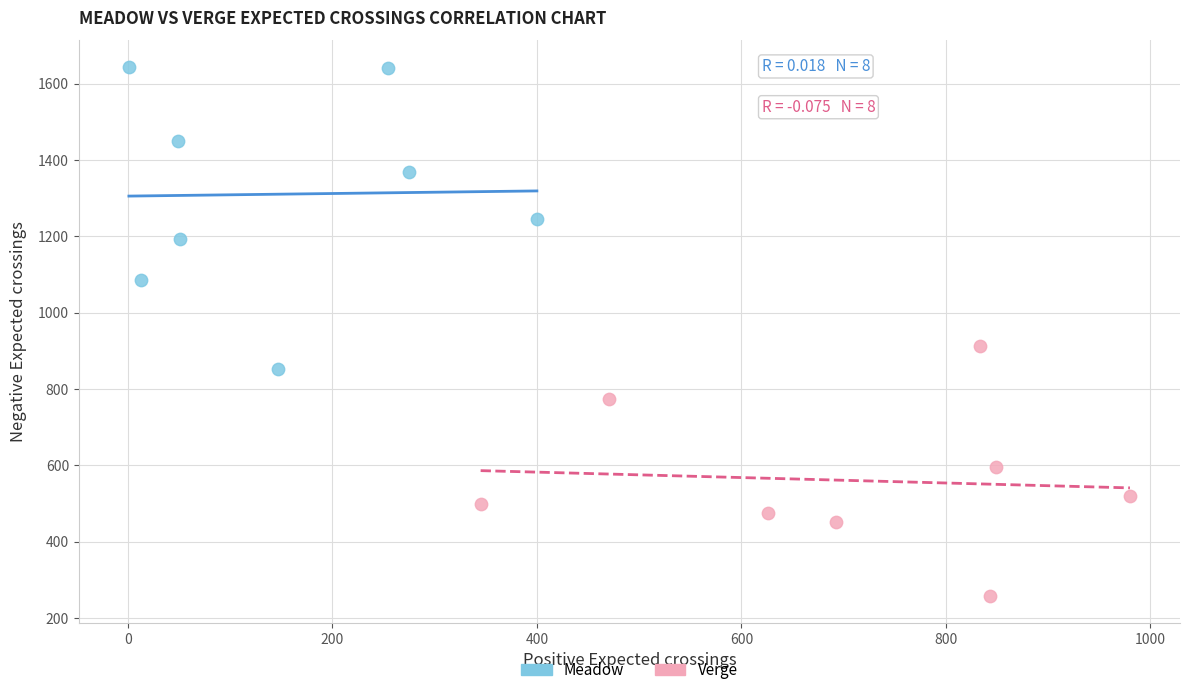

What are all the series names shown in the legend?

Meadow, Verge